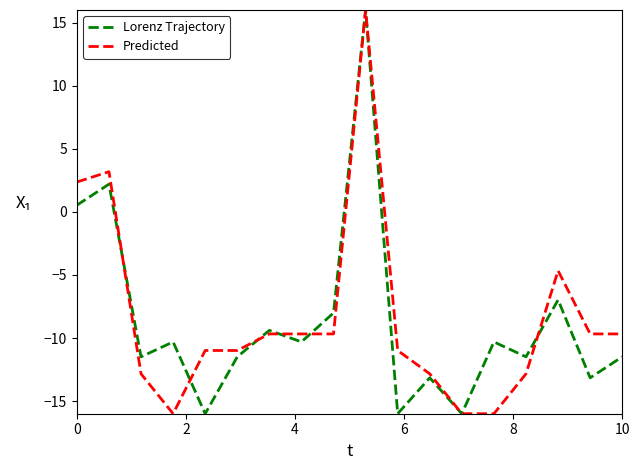

What is the average value of the Lorenz Trajectory series?

-8.7